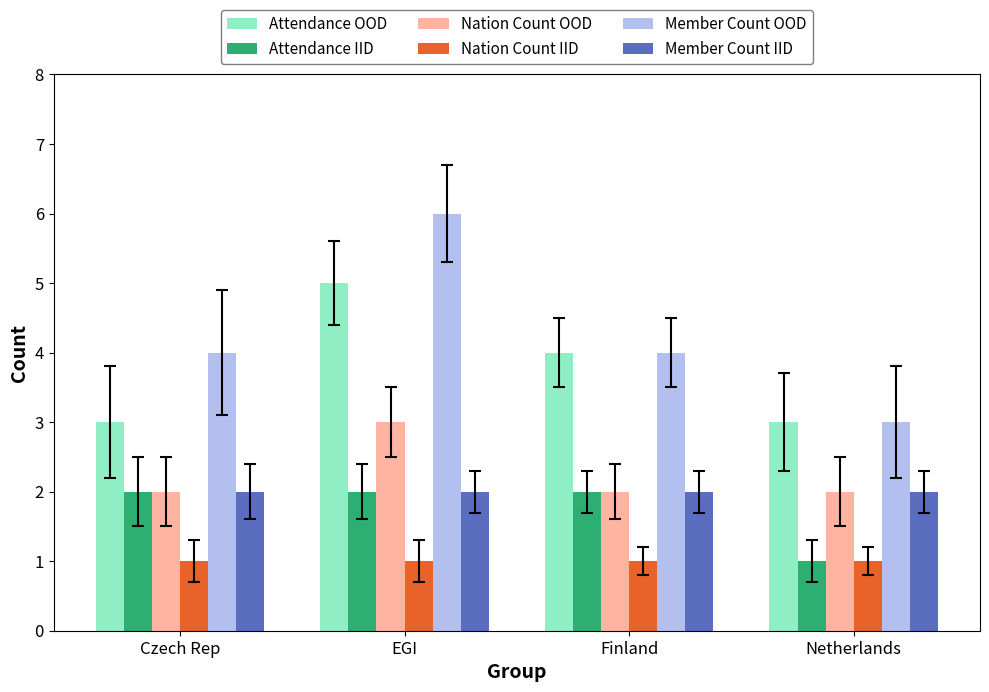

The value of Attendance IID at EGI is 2. True or false?

True